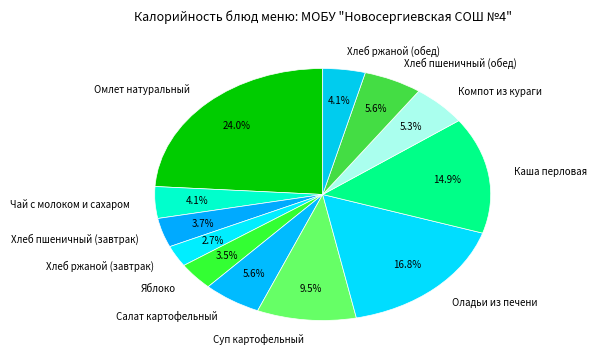

Is there any slice that represents more than half of the pie?

No